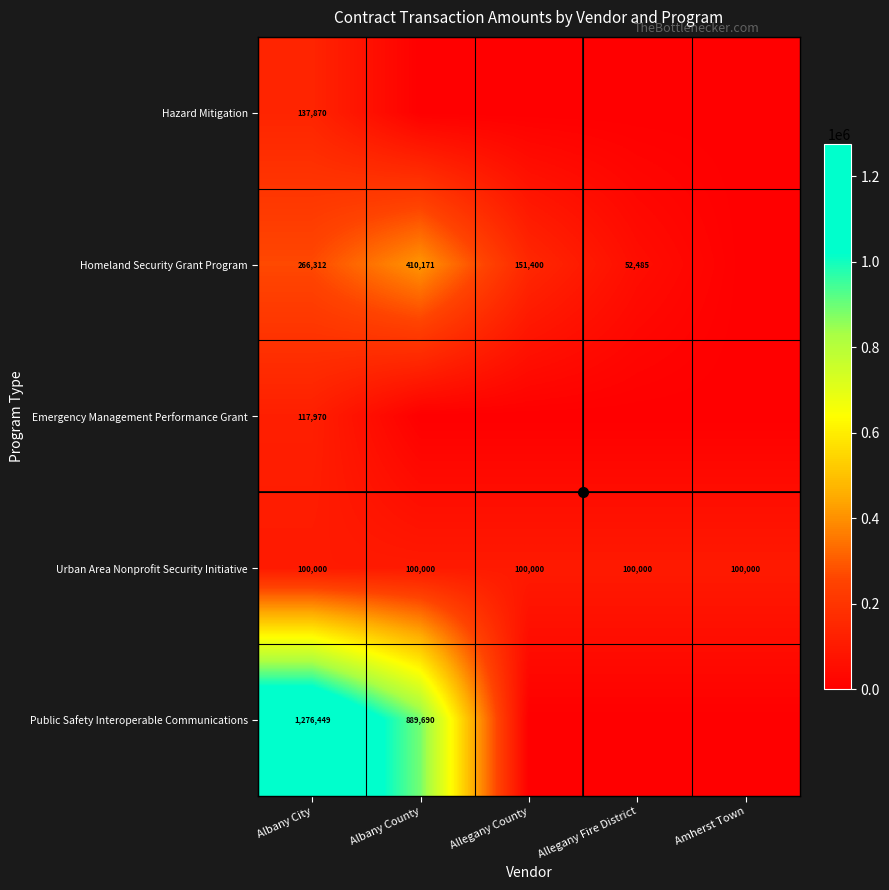

Where is Public Safety Interoperable Communications nearest to the value 638224?

Albany County